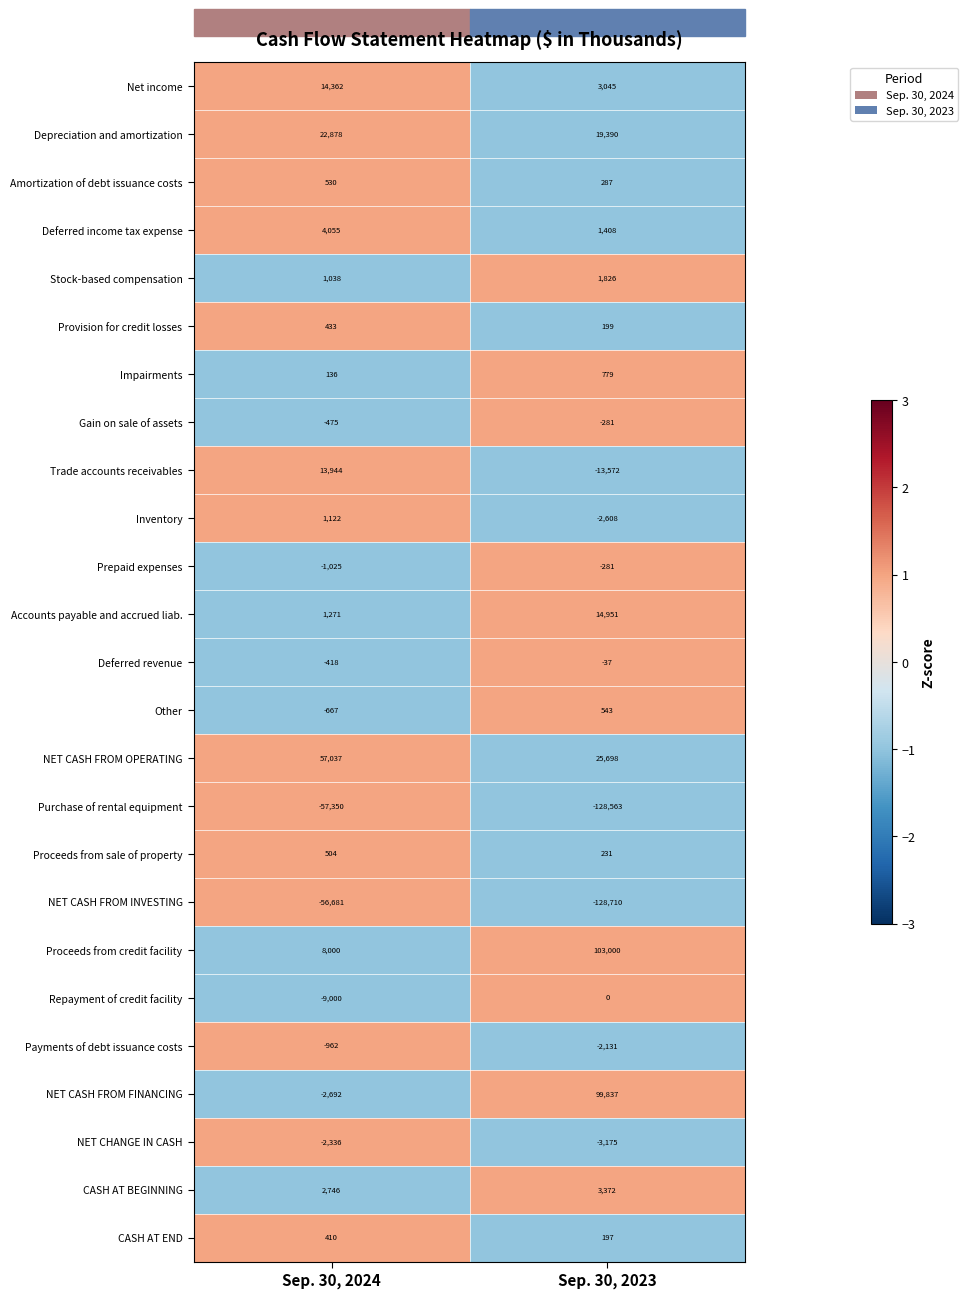

Count the number of categories in the chart.

2